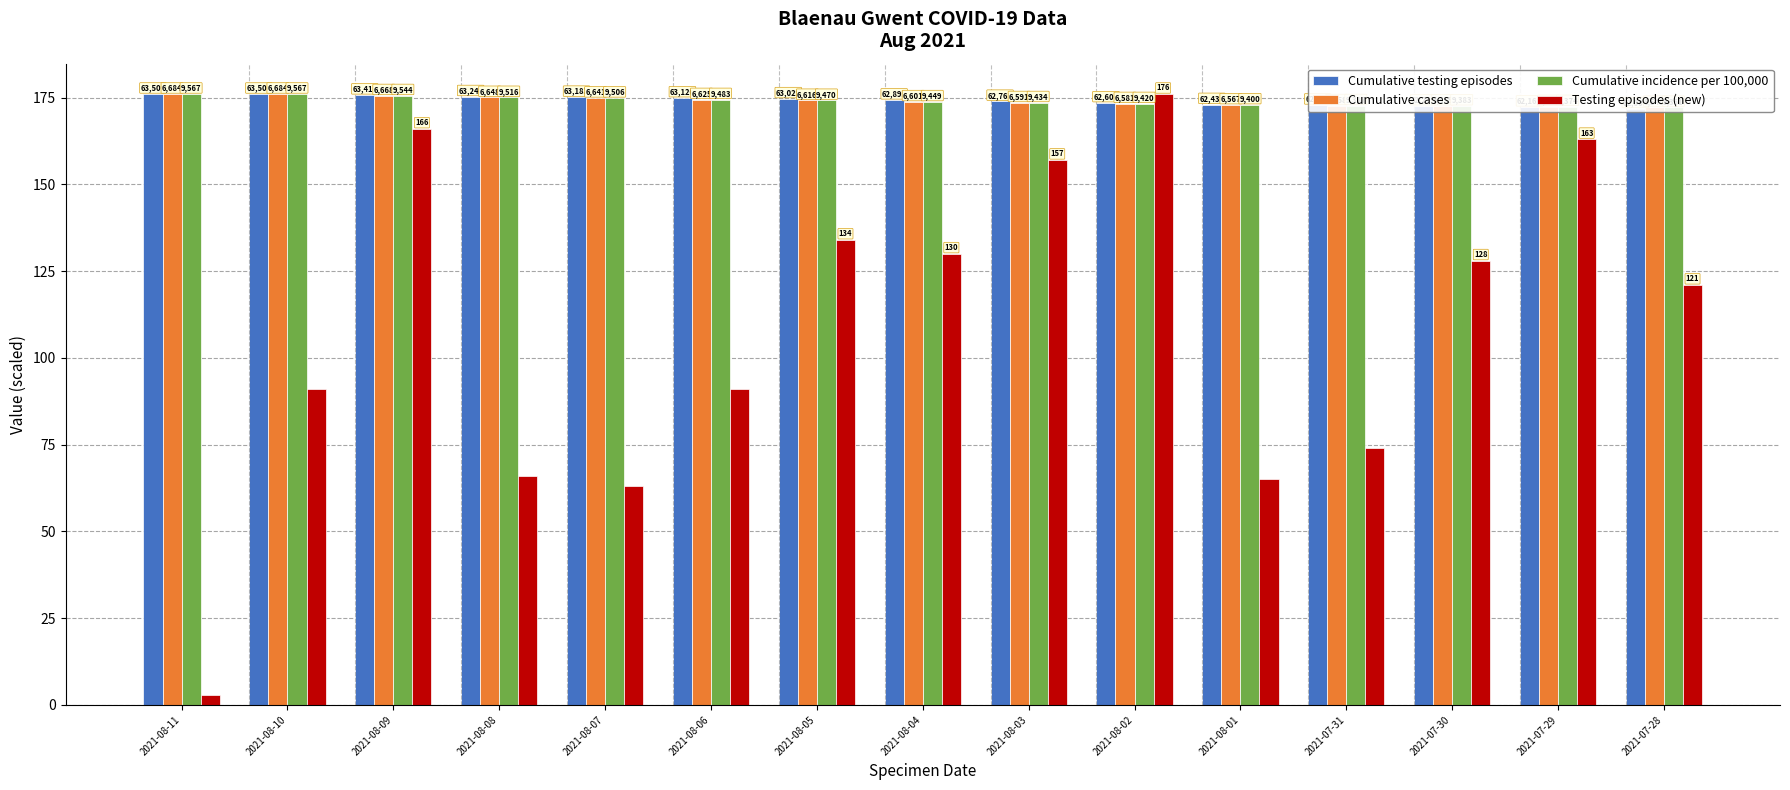

What is the approximate value of Cumulative incidence per 100,000 at 2021-08-09?

175.6